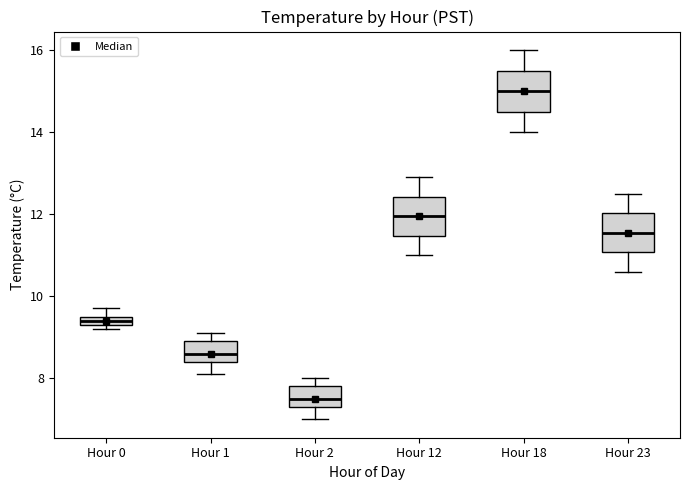

Where does the lower whisker of the box for Hour 23 end on the y-axis? The values are not printed on the chart, so give them approximately, as read against the axis.

10.6